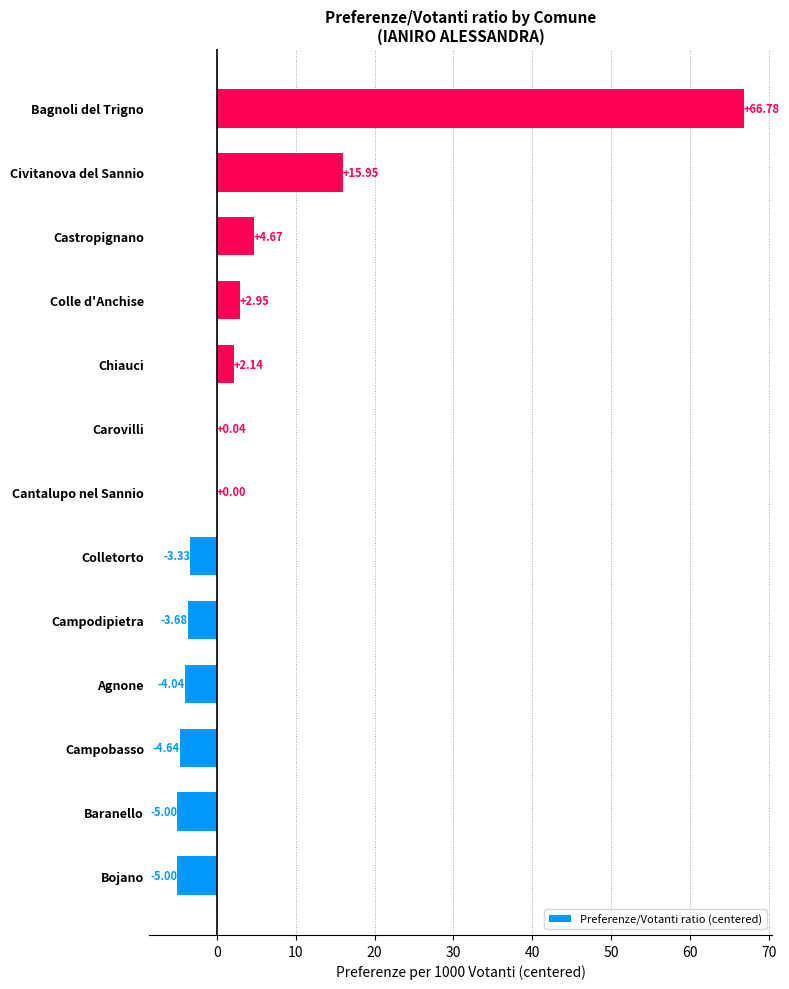

Where is the data nearest to the value 30?

Civitanova del Sannio